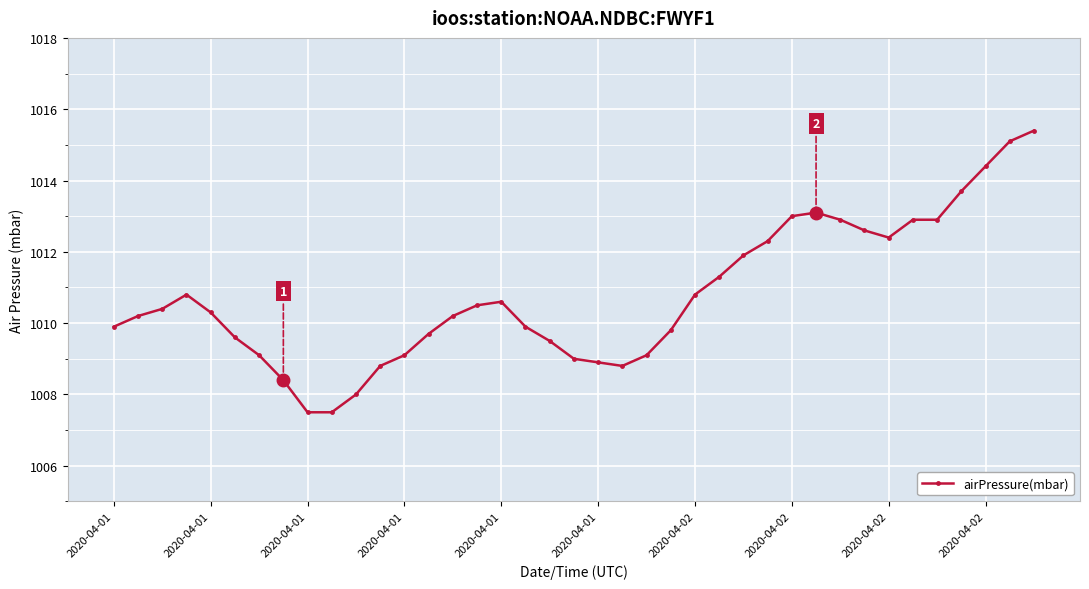

What is the difference between the maximum and minimum values?

7.9